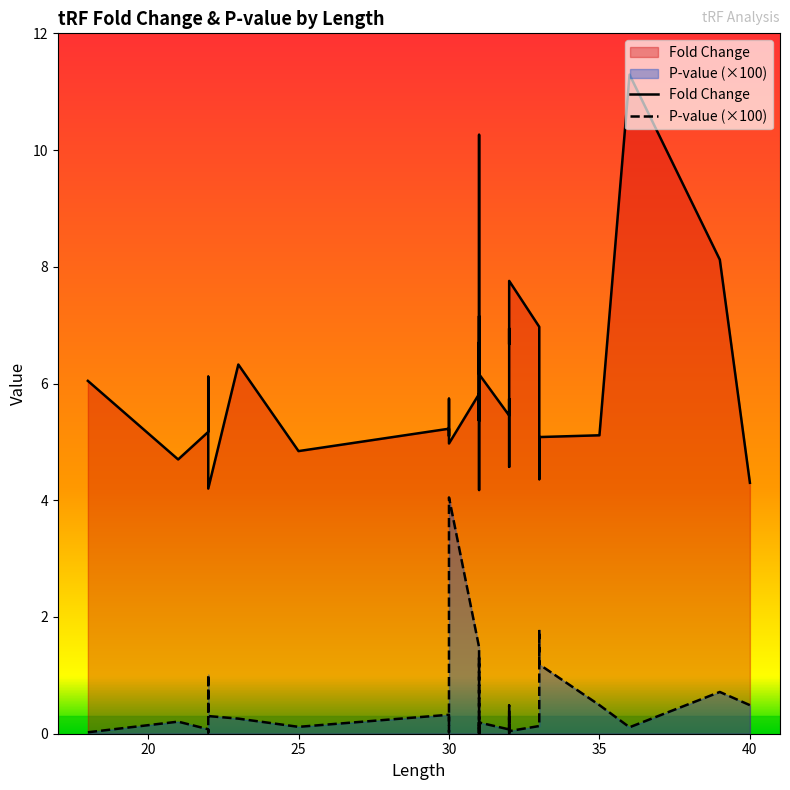

How many data points does each series have?

40